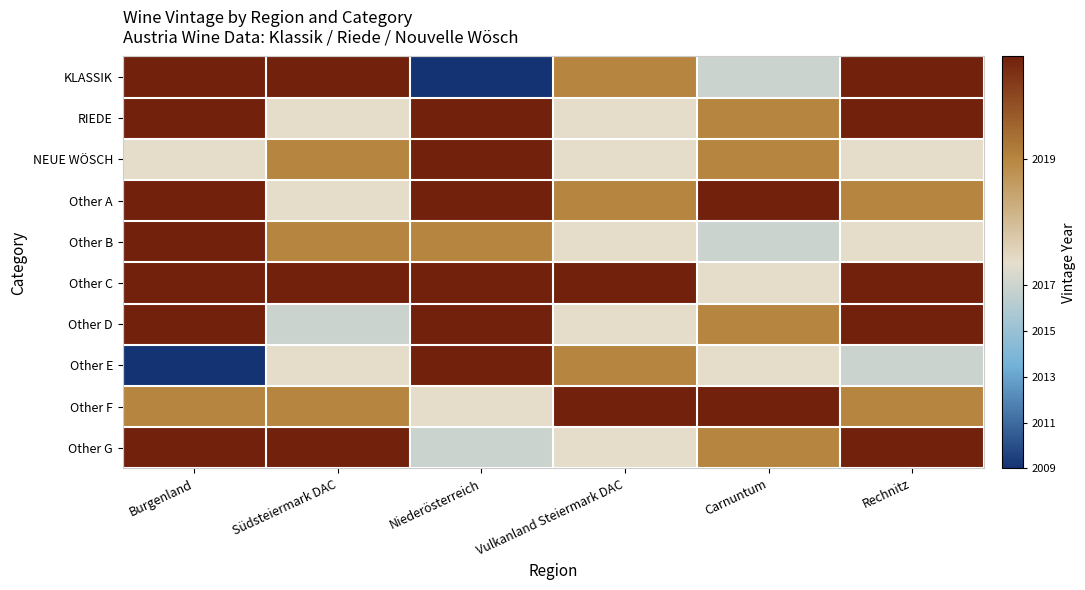

Which has a higher value, Vulkanland Steiermark DAC or Burgenland?

Burgenland